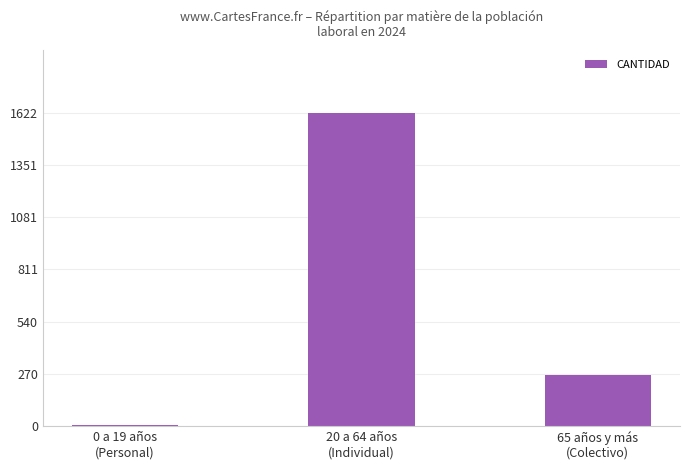

What is the sum of all values?

1889